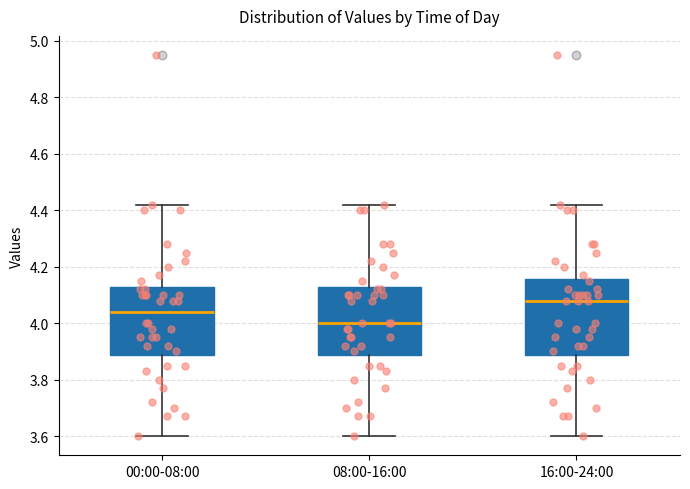

Which box's median line is the lowest?

08:00-16:00